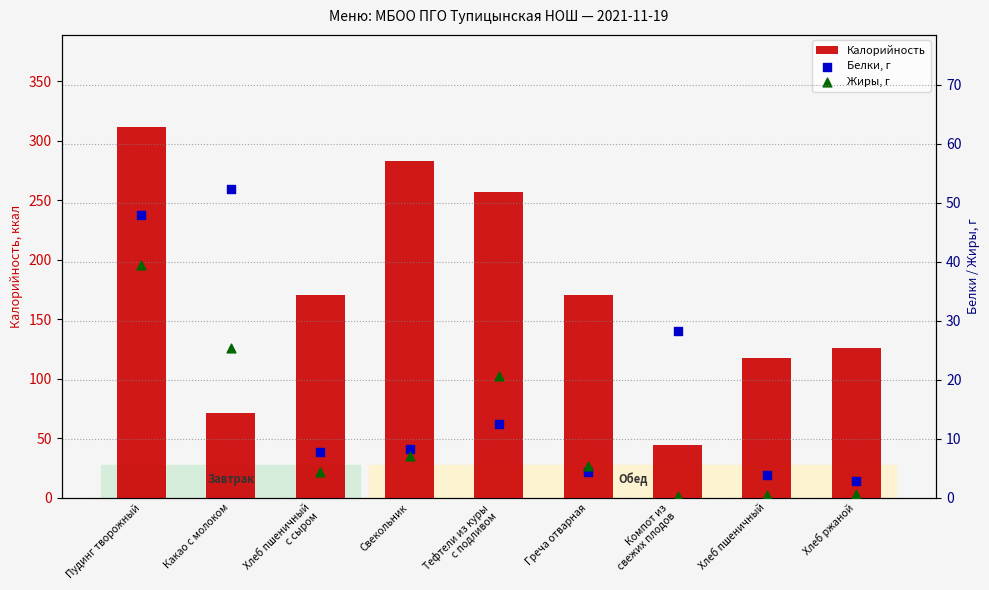

Which series has the largest total across all categories?

Калорийность